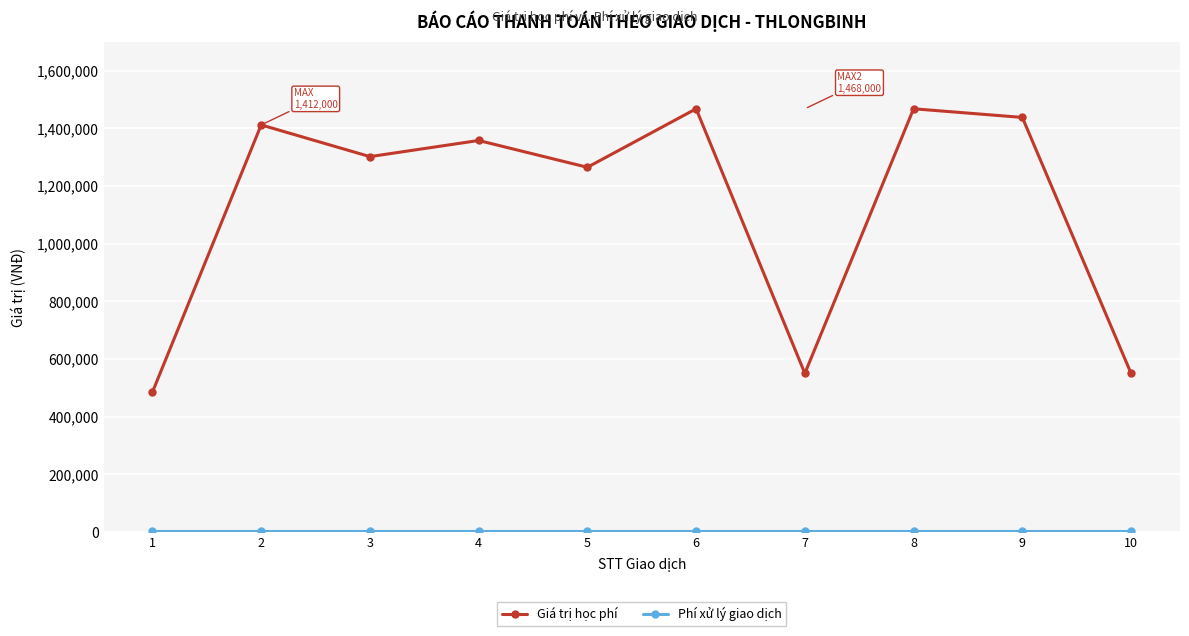

Does the chart have visible grid lines?

Yes